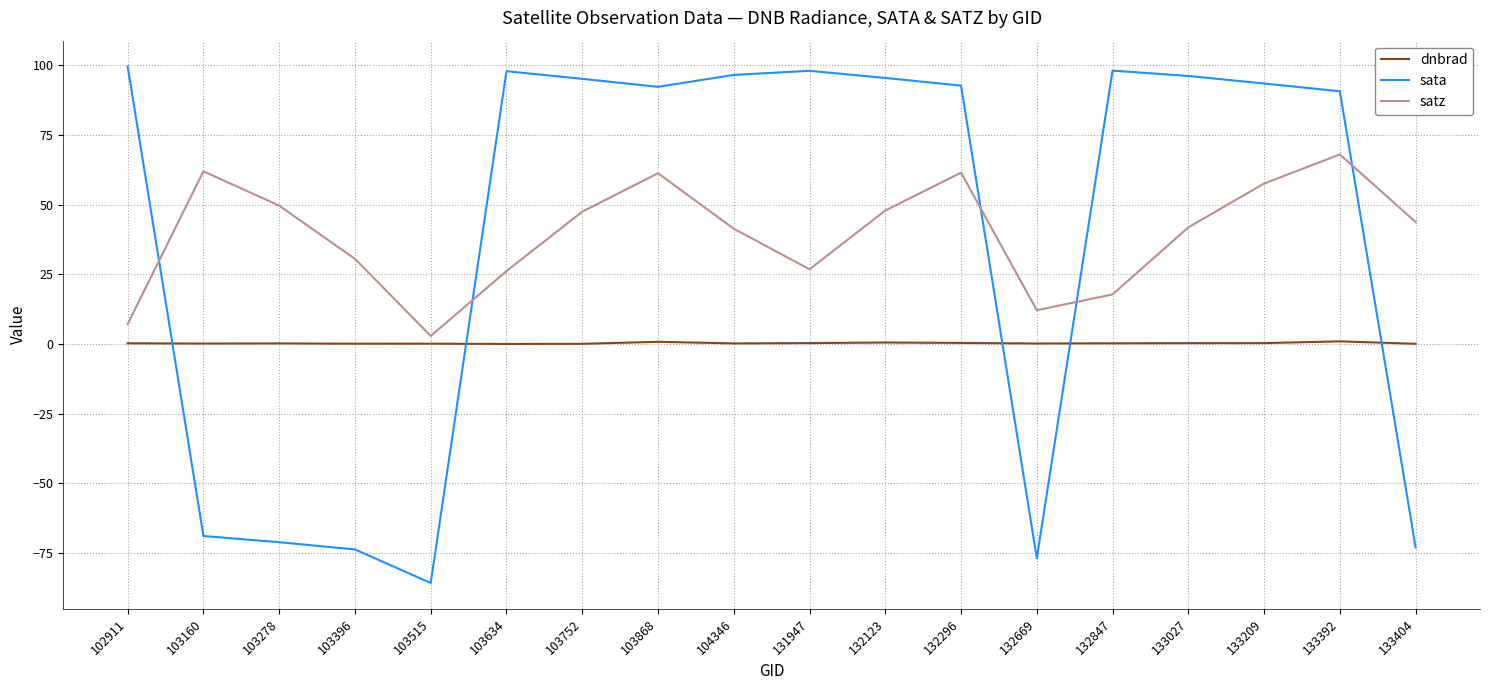

What is the difference between the maximum and minimum values in the satz series?

65.1